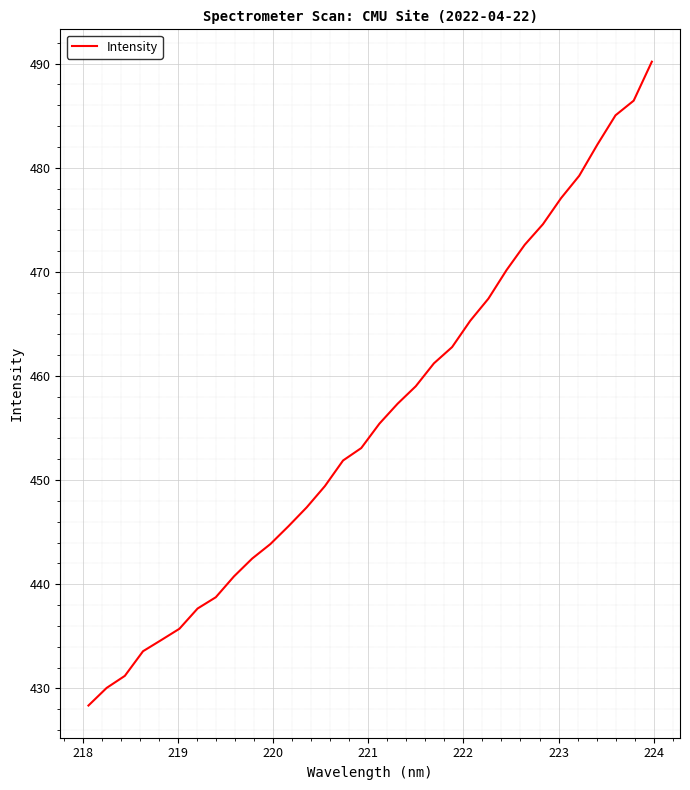

What is the maximum value shown in the chart?

490.2